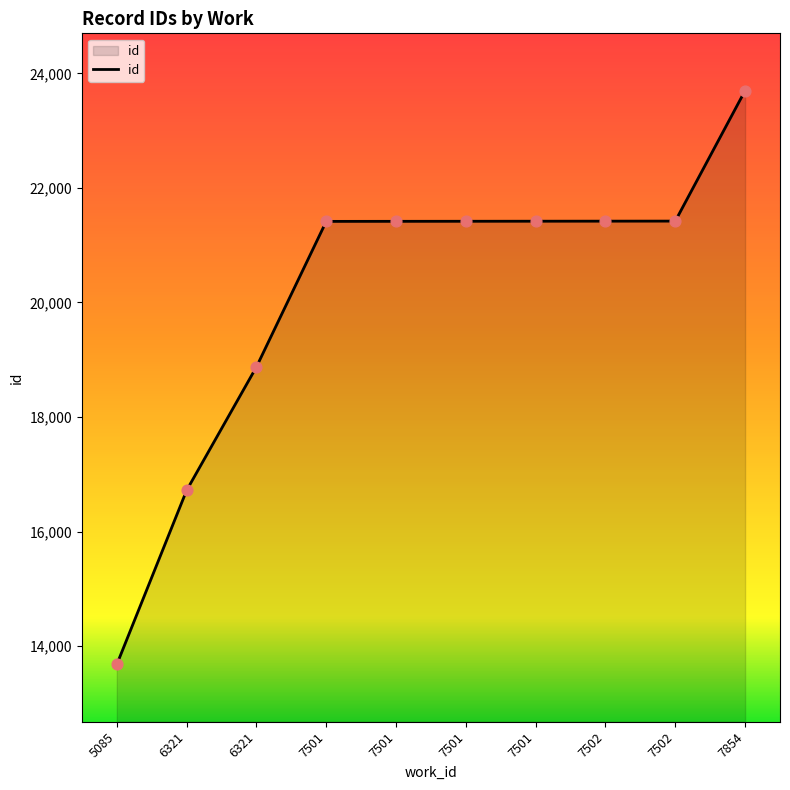

What is the change in value from 7502 to 7854?

+2279